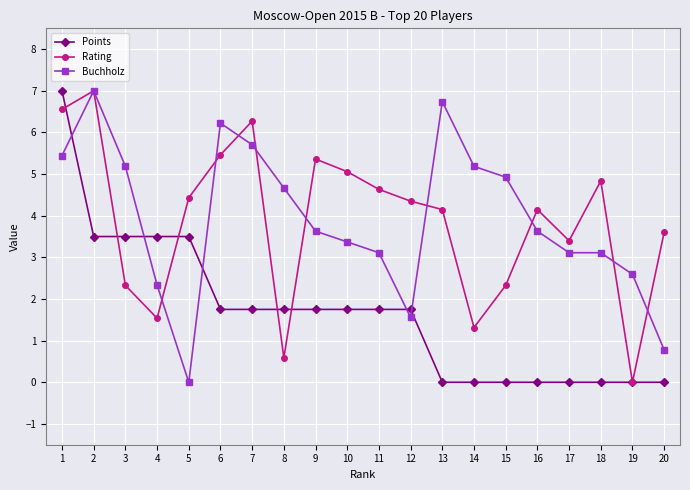

What are all the series names shown in the legend?

Points, Rating, Buchholz